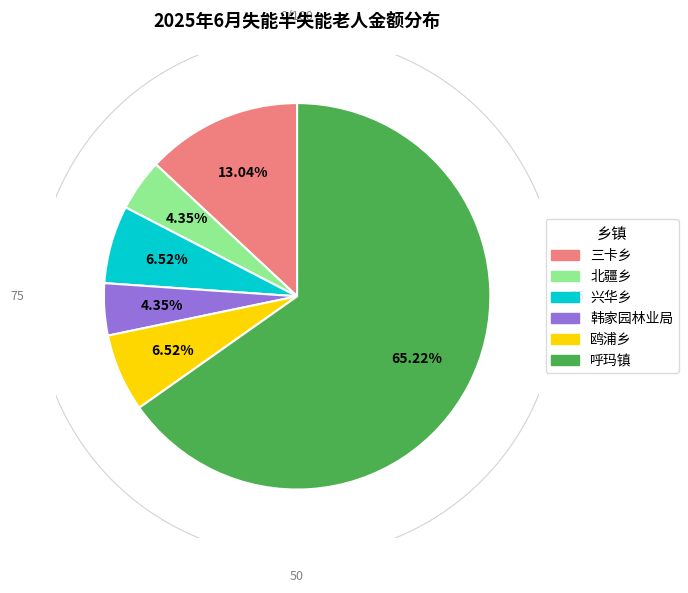

To the nearest percent, what percentage of the pie is 鸥浦乡?

7%